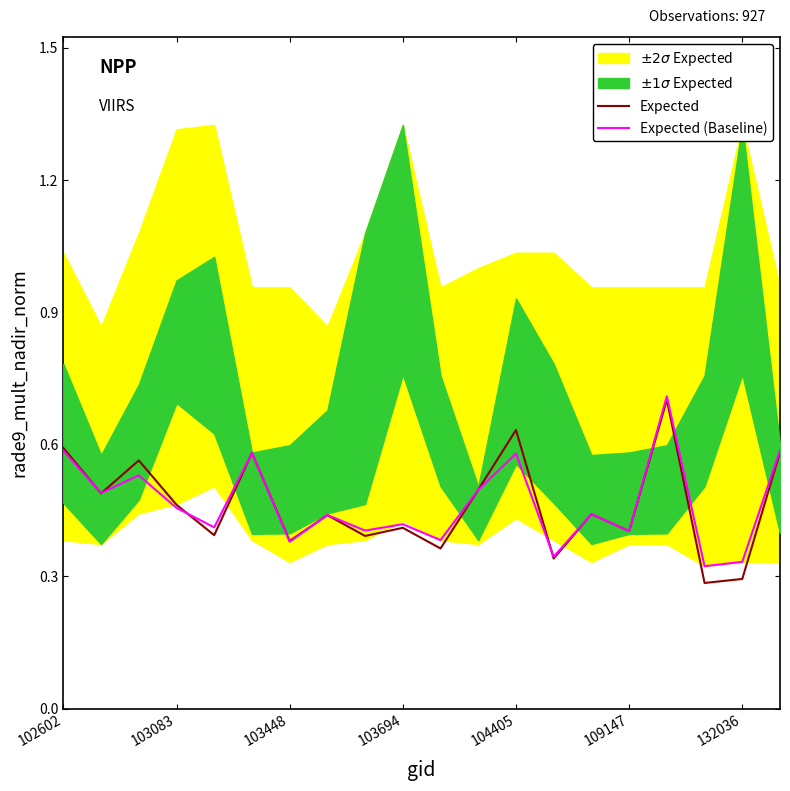

What is the maximum value for Expected (Baseline)?

0.7